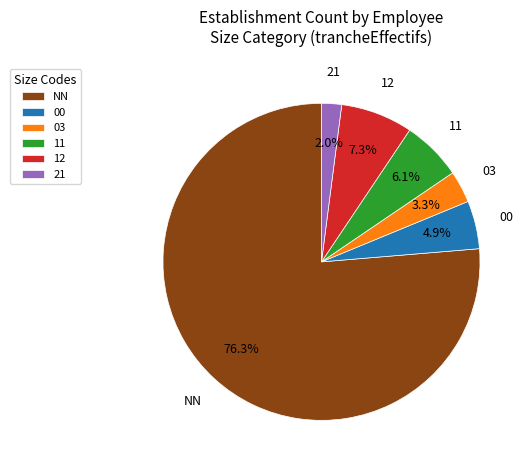

How many segments does this pie chart have?

6